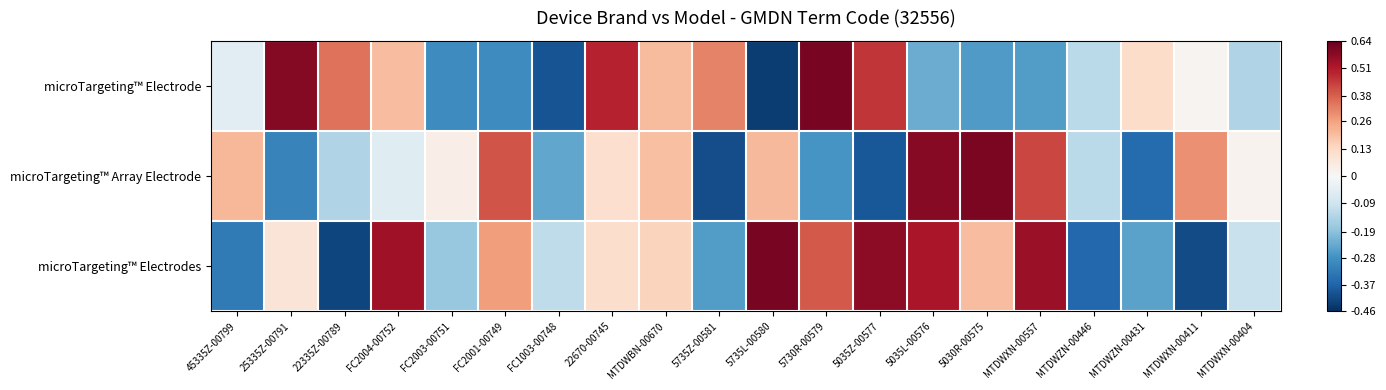

Between 45335Z-00799 and MTDWBN-00670, which series saw the biggest shift?

microTargeting™ Electrodes